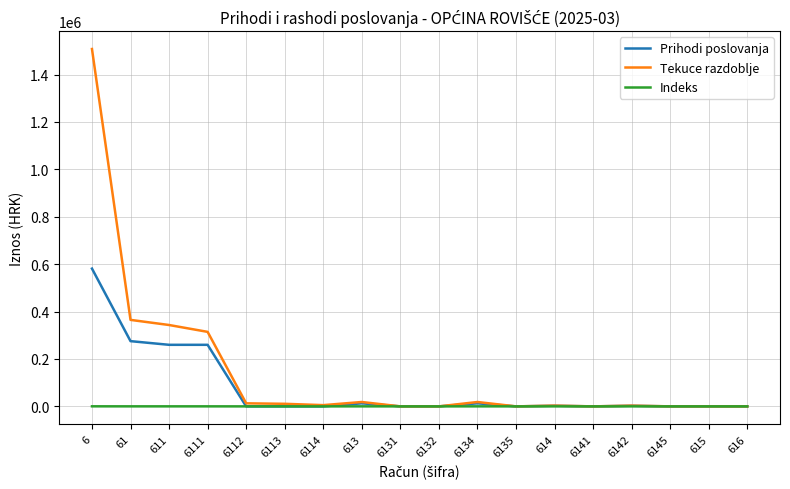

What position from the left is 6141?

14